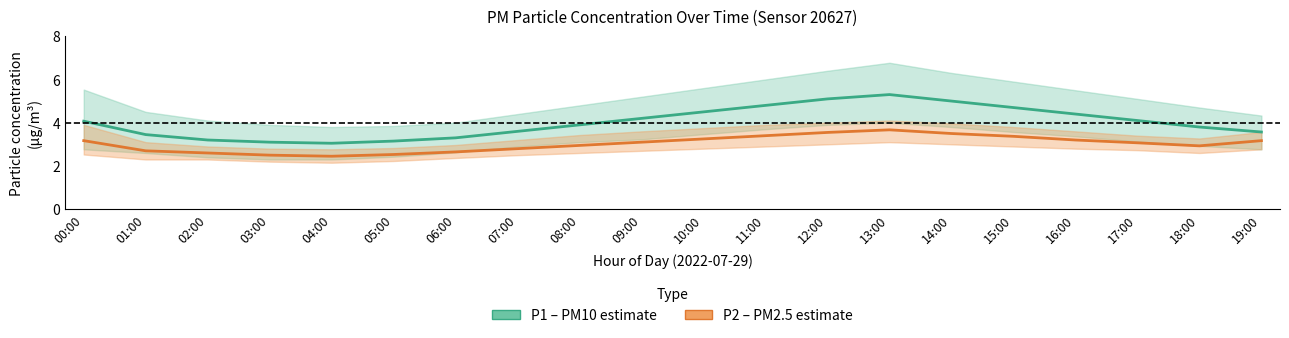

In P1 (PM10), how many points are lower than both neighbors (excluding endpoints)?

1